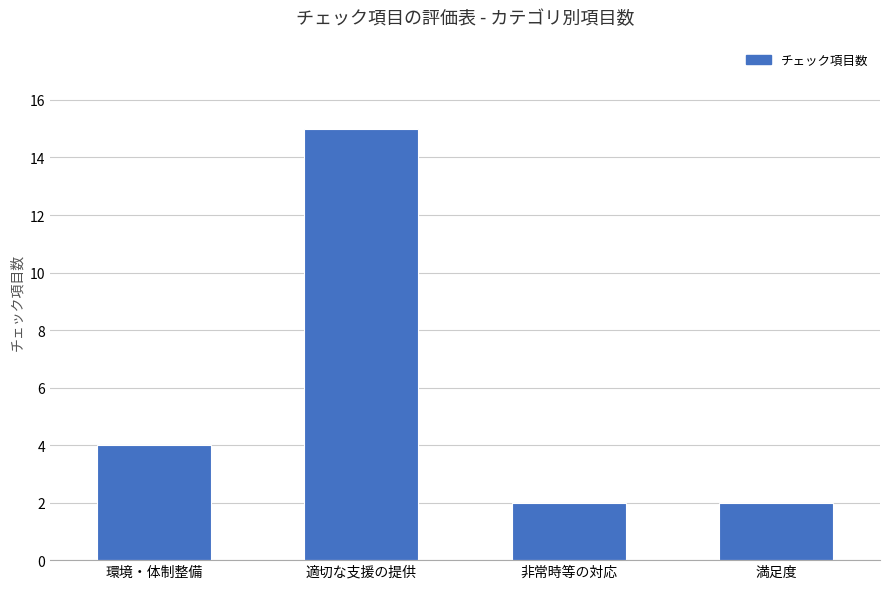

What is the difference between the maximum and minimum values?

13